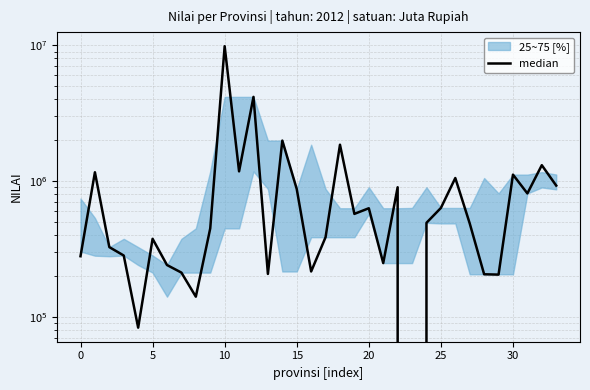

What is the greatest value displayed?

9853996